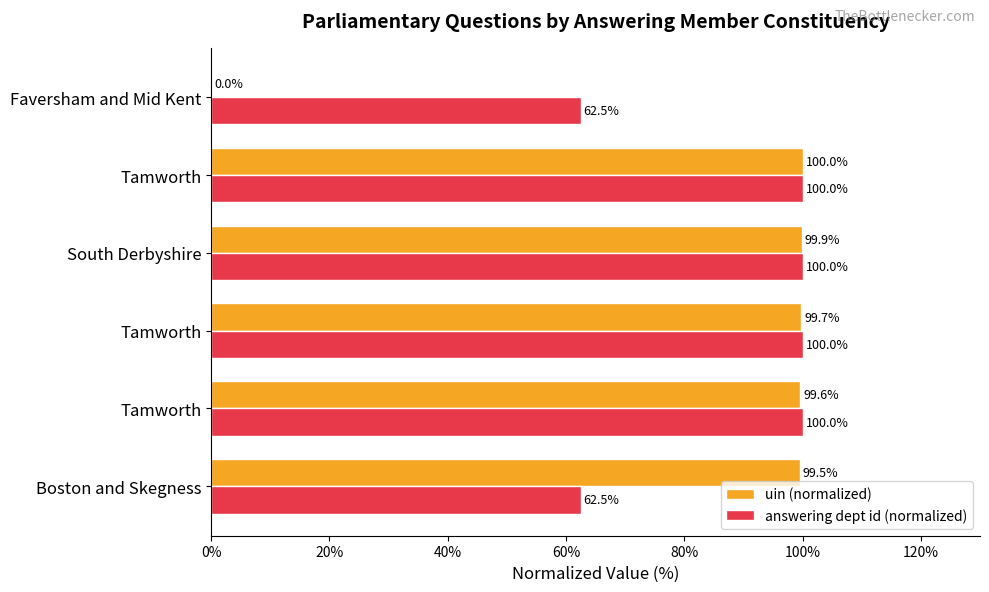

What are all the series names shown in the legend?

uin (normalized), answering dept id (normalized)